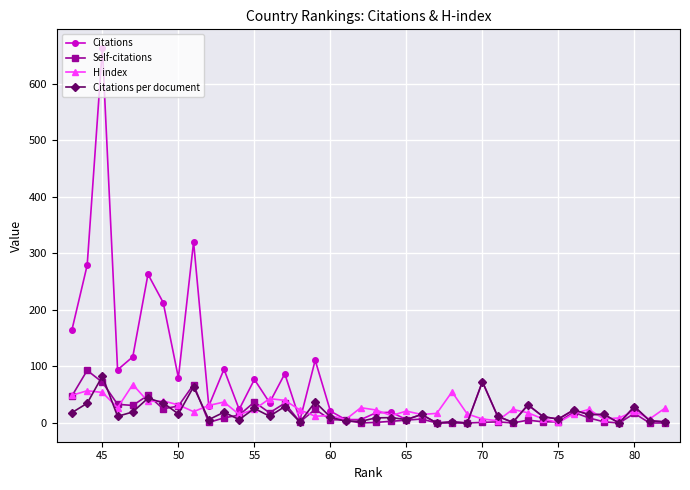

What is the highest value of the Citations per document series?

82.9